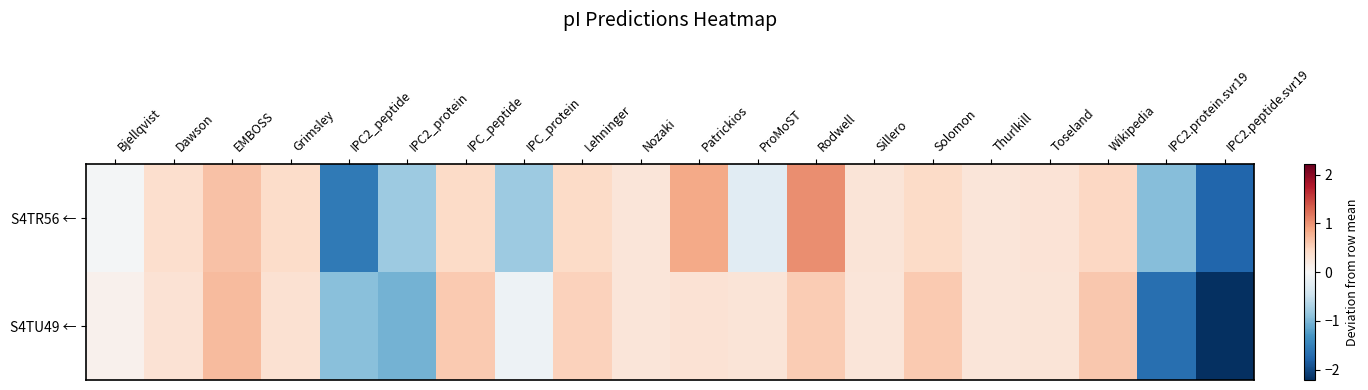

At which category is the sum across all series the highest?

Rodwell